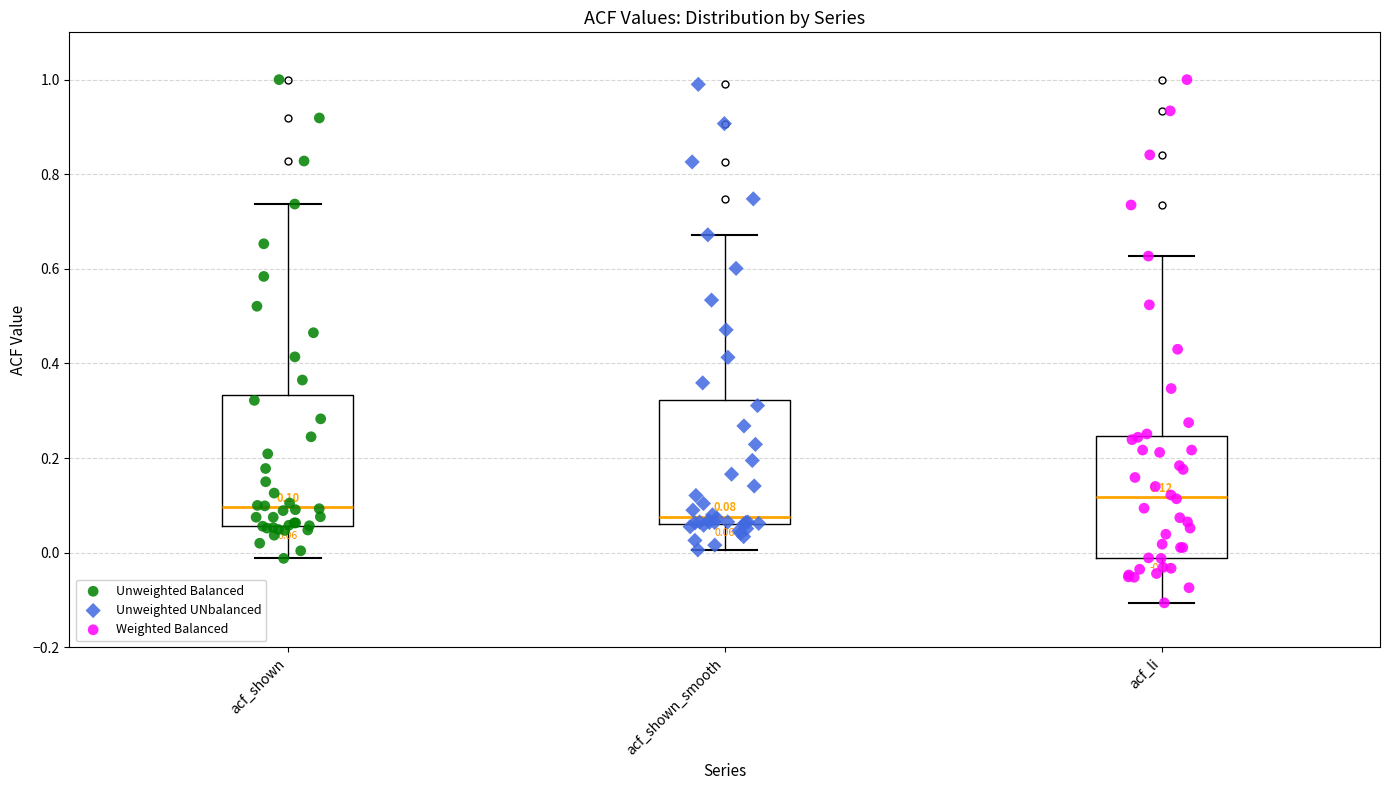

Which box has the highest median line?

acf_li